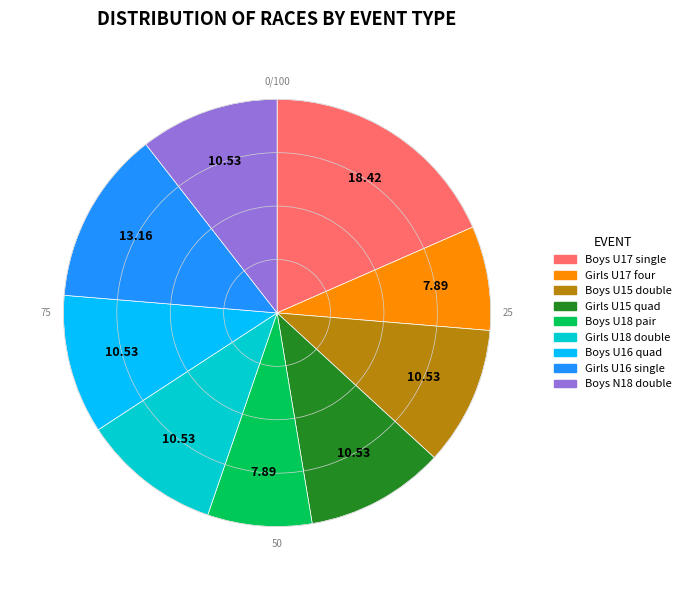

Is there any slice that represents more than half of the pie?

No